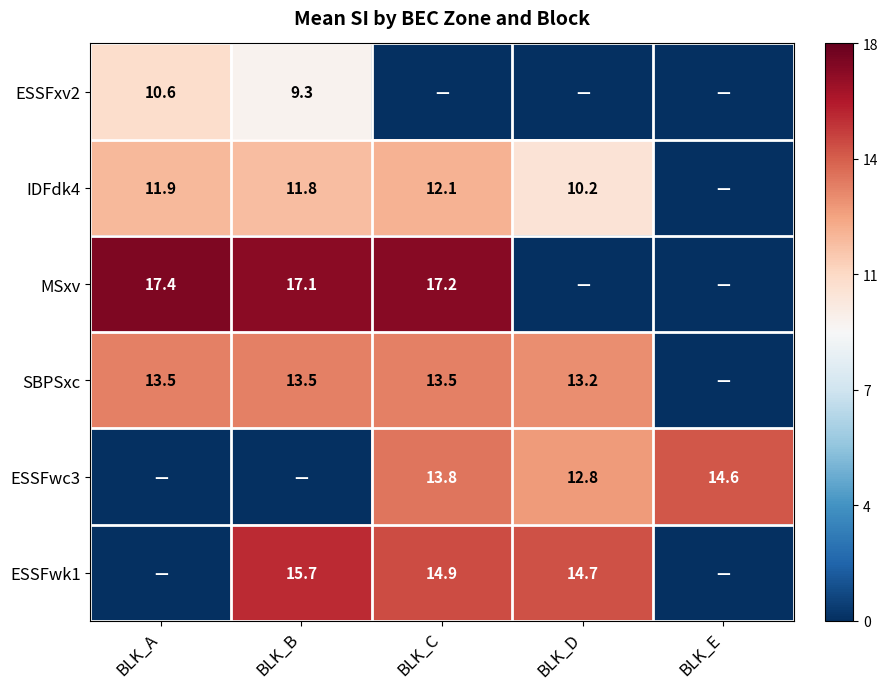

Is it true that MSxv equals 17.2 at BLK_C?

True